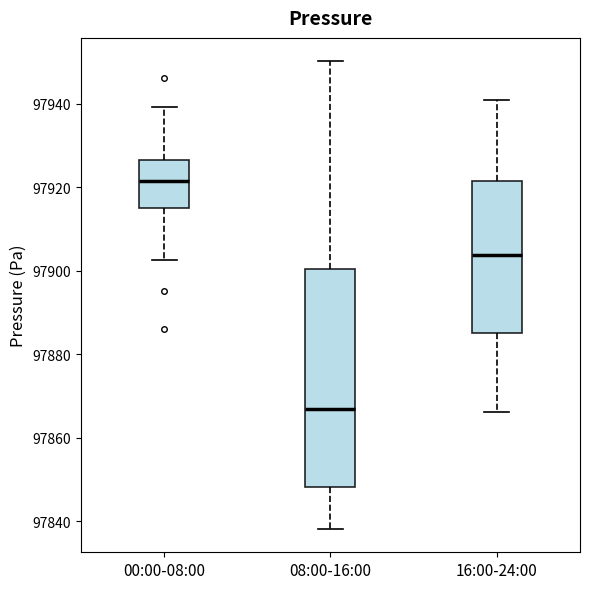

Which box has the lowest median line?

08:00-16:00